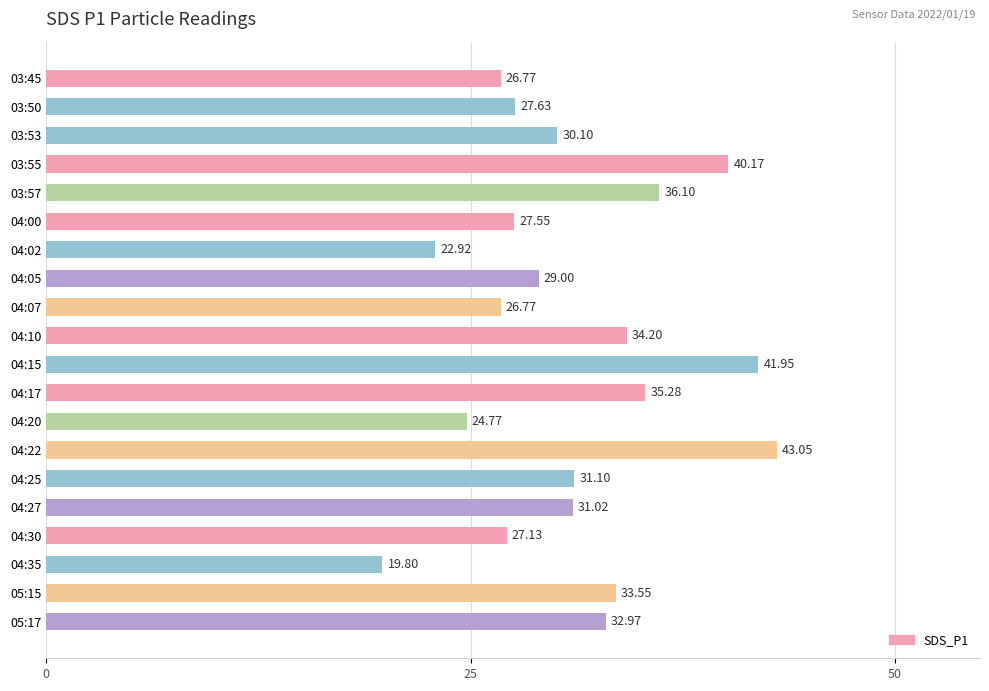

What is the average value?

31.1